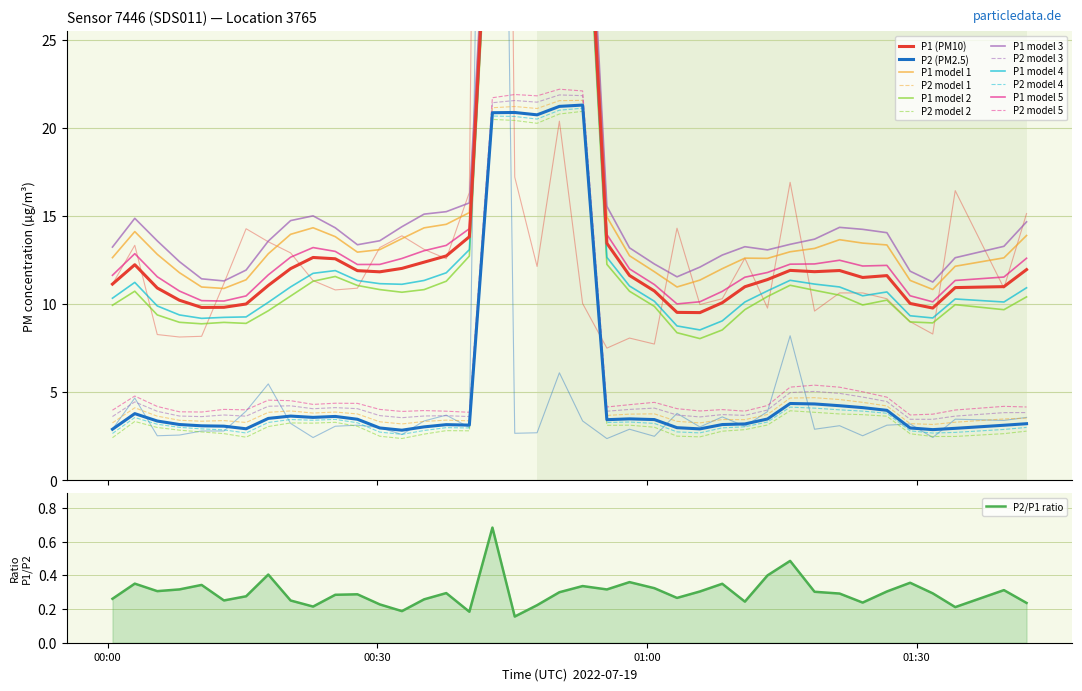

True or false: P1 and P2 cross at least once.

False